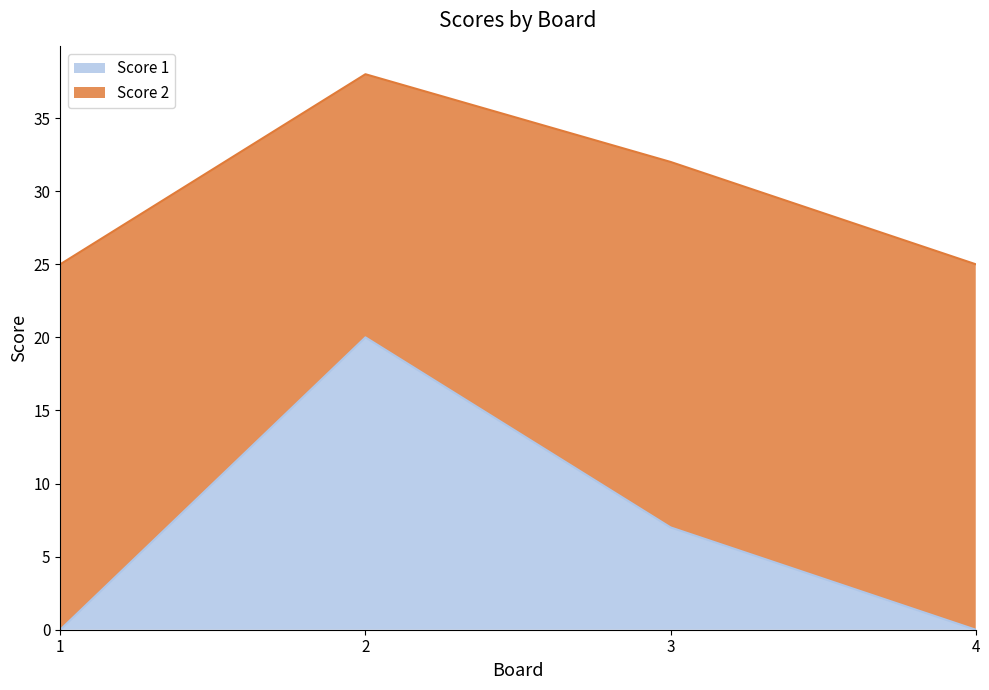

List the labels in order of value, smallest first.

1, 4, 3, 2